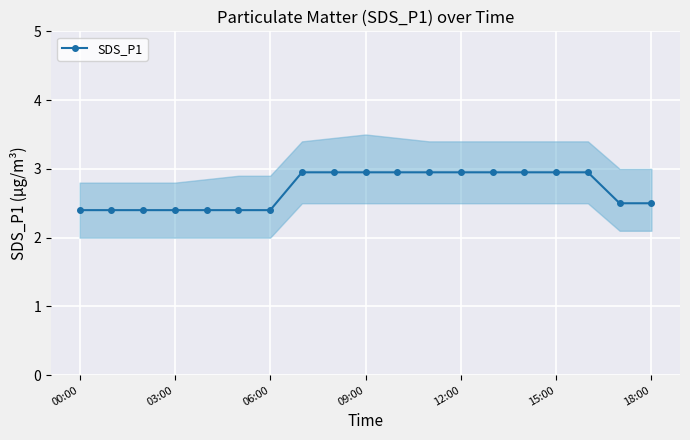

The value of SDS_P1 at 06:00 is 2.4. True or false?

True